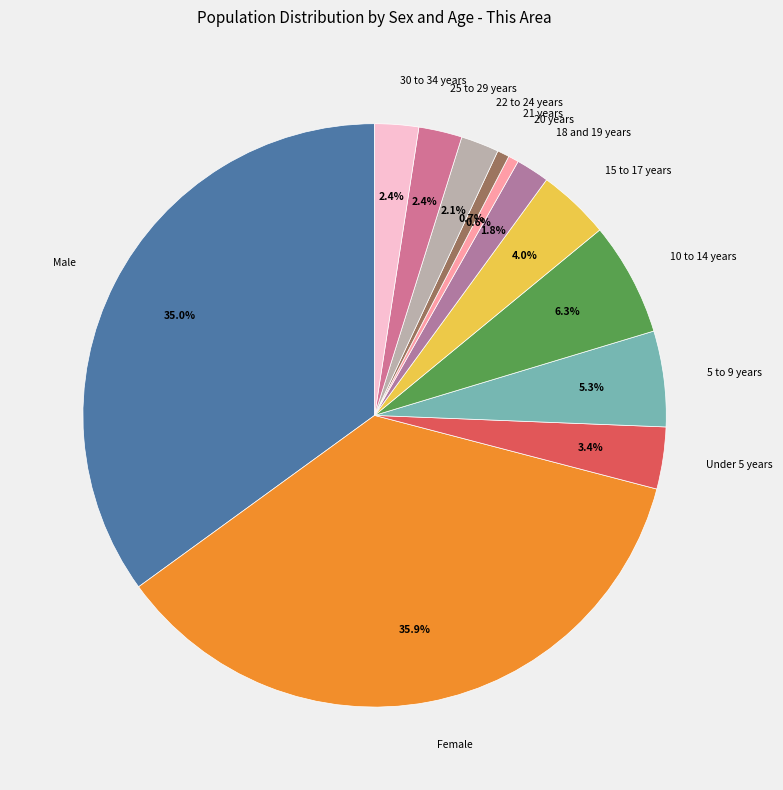

Combined, do 18 and 19 years and Female account for over 50%?

No